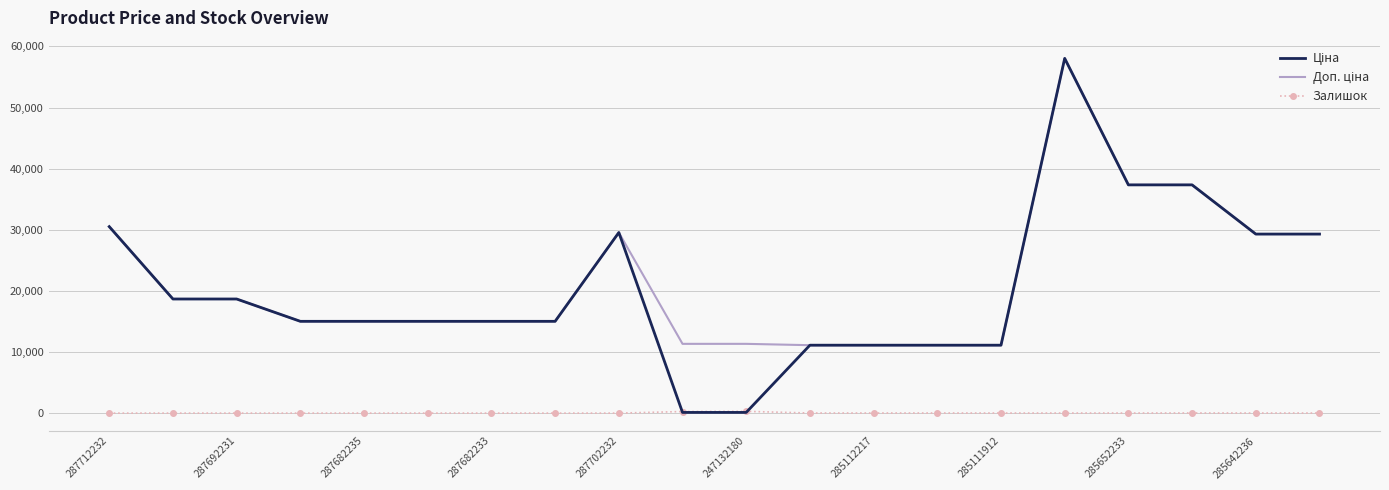

What is the greatest value displayed?

58037.0